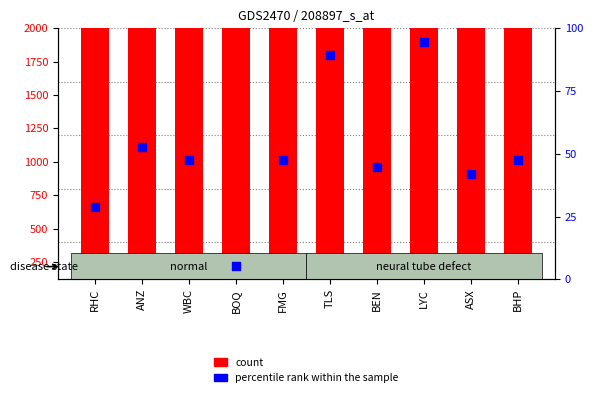

Which series has the largest total across all categories?

count